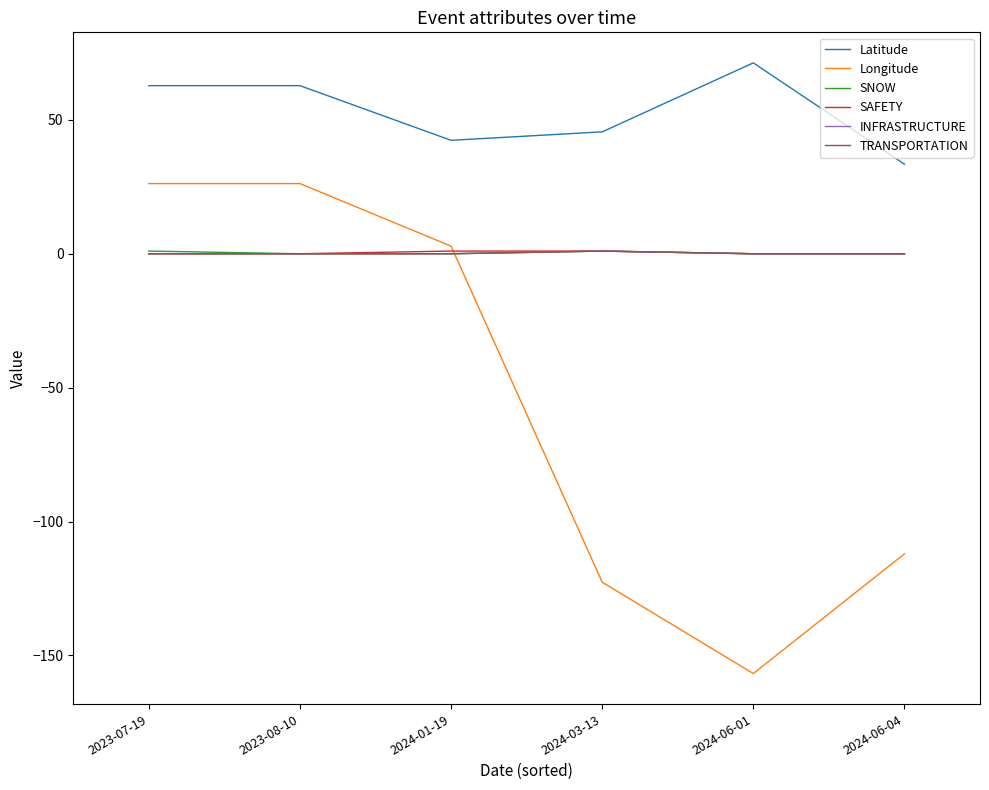

At which label is SNOW closest to 0?

2023-08-10